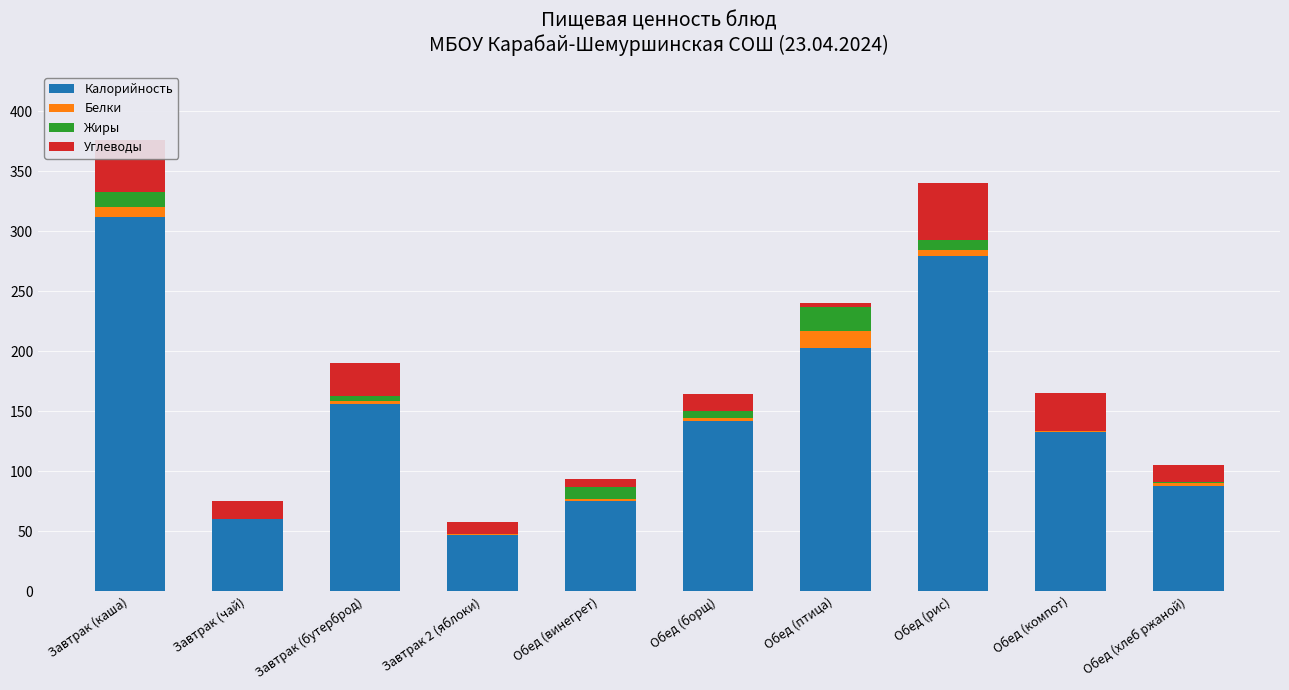

How many categories are shown in the chart?

10